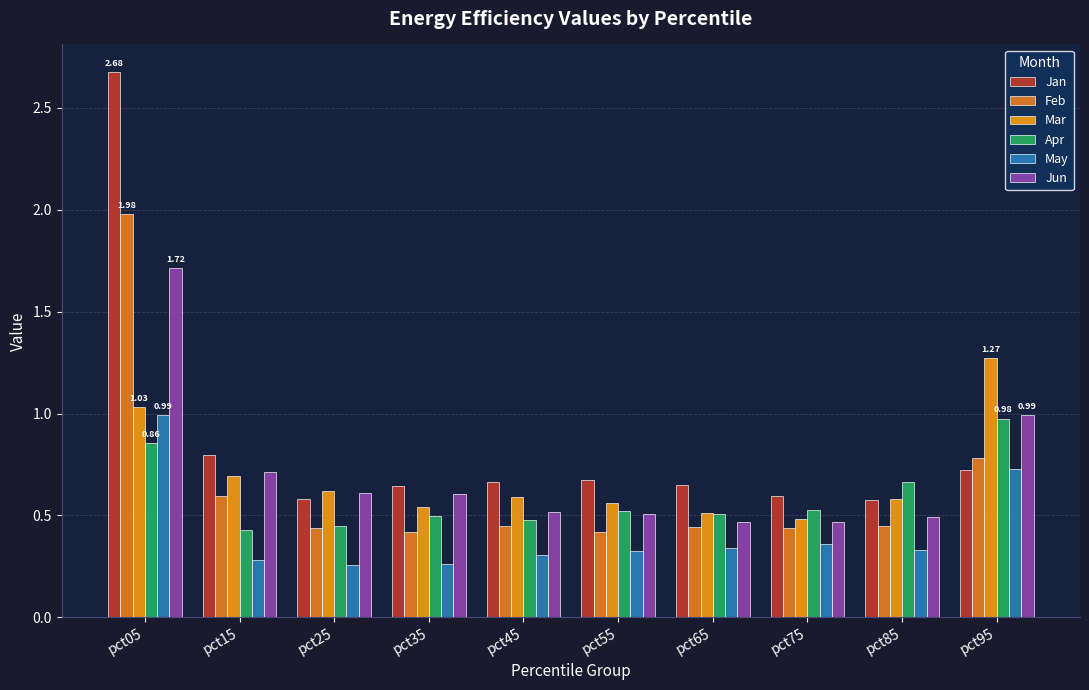

What are all the series names shown in the legend?

Jan, Feb, Mar, Apr, May, Jun